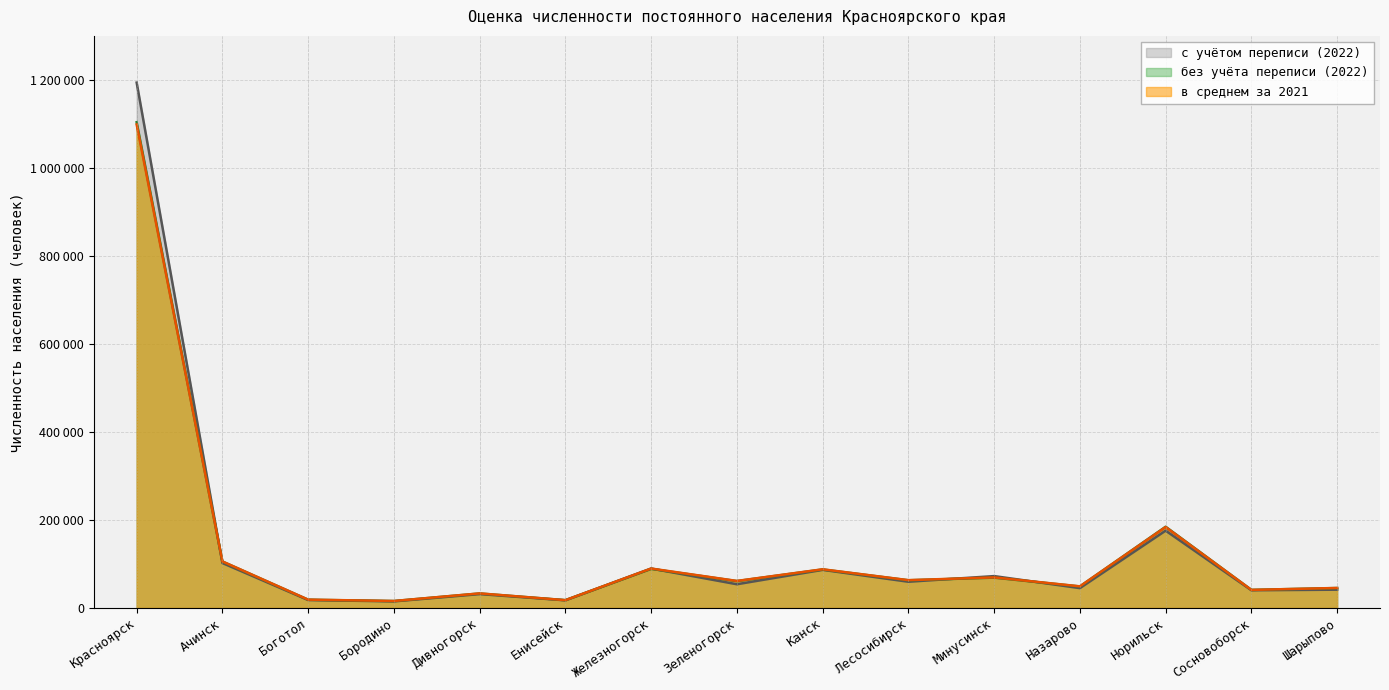

Reading left to right, what are all the values shown in this chart?

с учётом переписи (2022): Красноярск=1193857	Ачинск=102203	Боготол=18115	Бородино=15061	Дивногорск=31596	Енисейск=17469	Железногорск=89726	Зеленогорск=53987	Канск=86703	Лесосибирск=59679	Минусинск=72516	Назарово=45160	Норильск=175806	Сосновоборск=40367	Шарыпово=41616
без учёта переписи (2022): Красноярск=1103781	Ачинск=105581	Боготол=18805	Бородино=15838	Дивногорск=33034	Енисейск=17795	Железногорск=88978	Зеленогорск=61150	Канск=87578	Лесосибирск=62999	Минусинск=69029	Назарово=48940	Норильск=184645	Сосновоборск=41165	Шарыпово=45364
в среднем за 2021: Красноярск=1098705	Ачинск=105847	Боготол=19011	Бородино=15921	Дивногорск=33182	Енисейск=17839	Железногорск=89685	Зеленогорск=61486	Канск=87970	Лесосибирск=63289	Минусинск=69555	Назарово=49229	Норильск=183972	Сосновоборск=41158	Шарыпово=45527